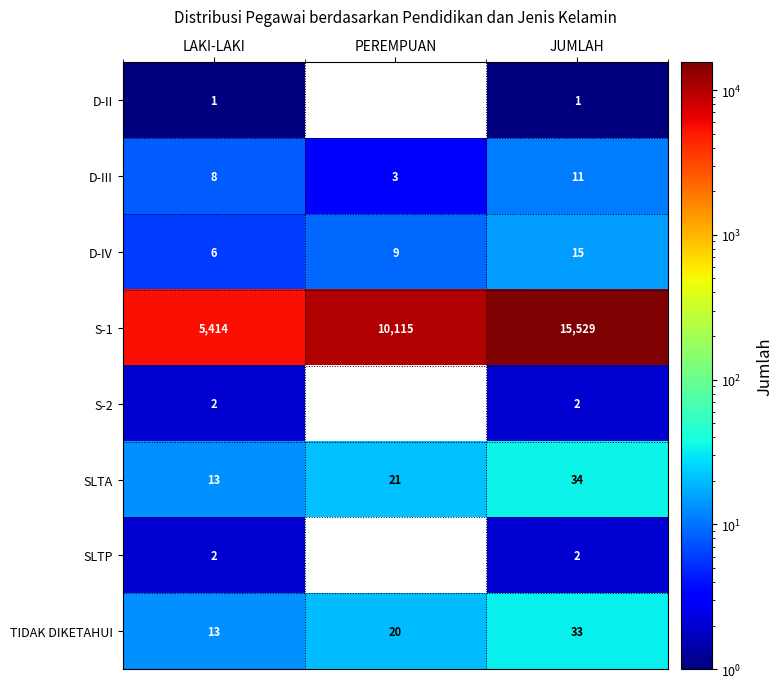

What is the sum of all D-IV values?

30